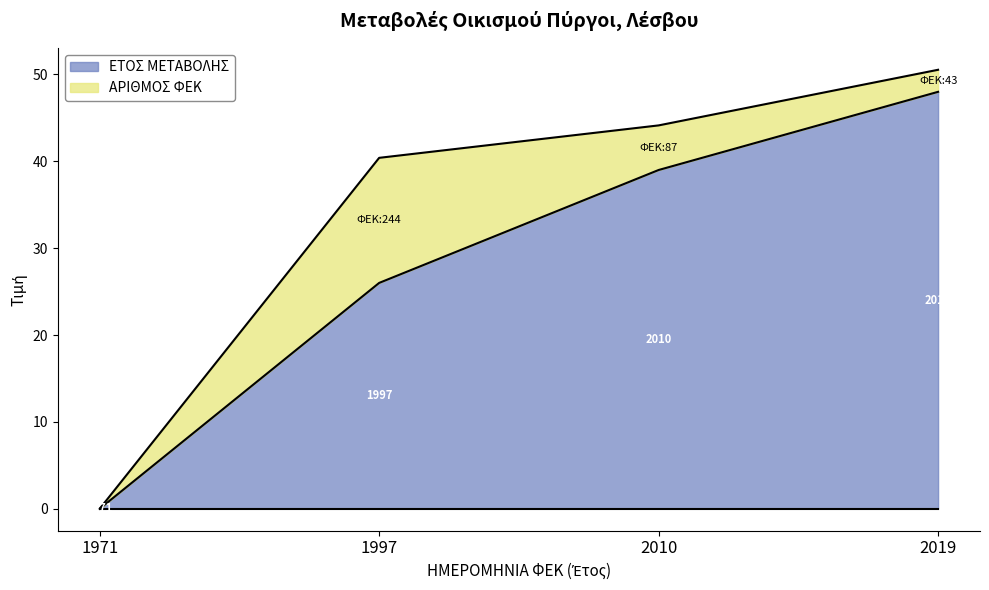

True or false: the data shows 33 at 1971.

False